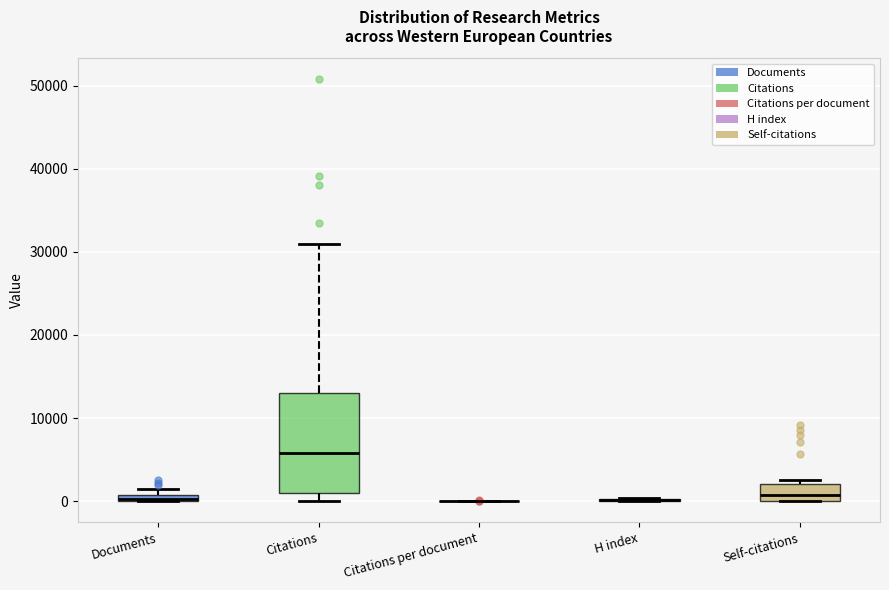

Where is the lower edge of the box for Citations on the y-axis? The values are not printed on the chart, so give them approximately, as read against the axis.

1000